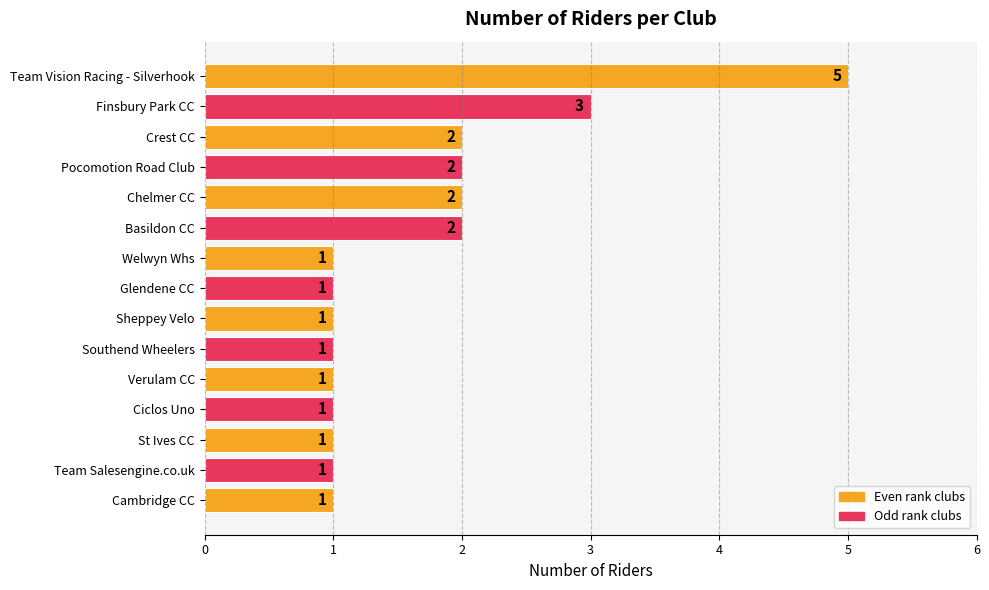

What is the sum of the values at Cambridge CC and Finsbury Park CC?

4